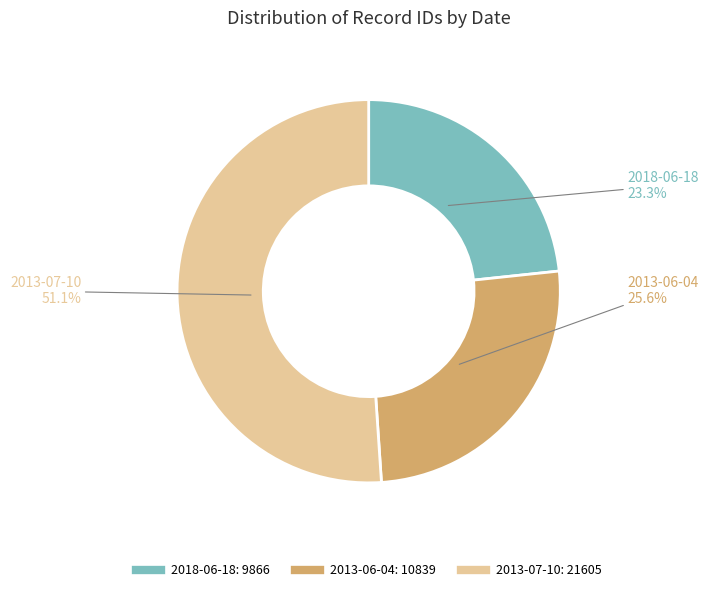

Does any single category account for the majority?

Yes